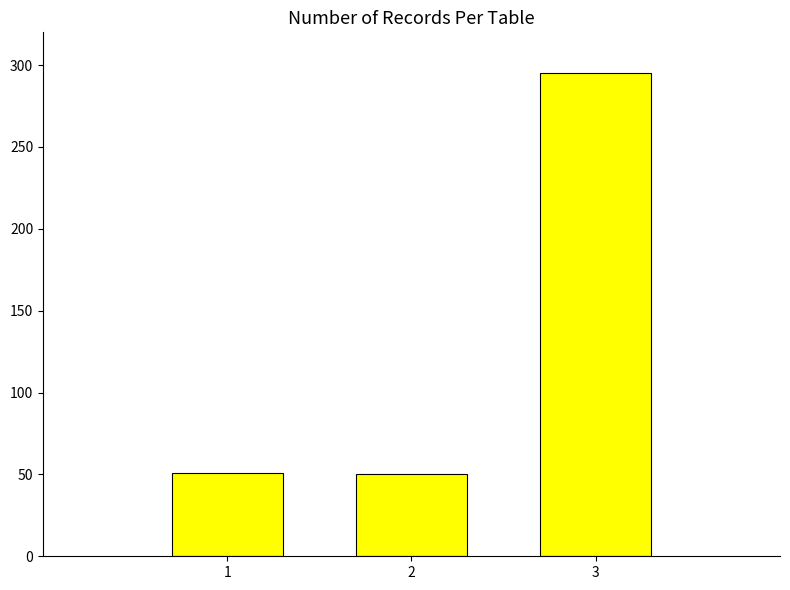

How many data points are less than 51?

1